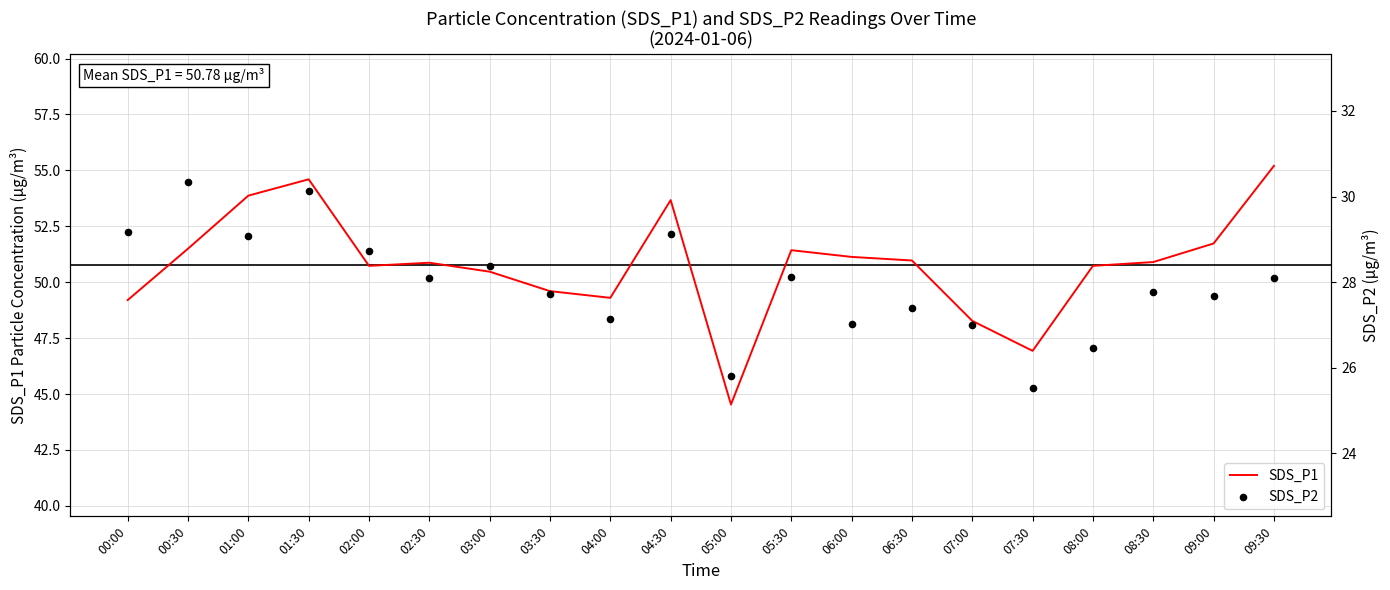

Is the value of SDS_P1 at 00:00 greater than the value of SDS_P2 at 05:30?

Yes